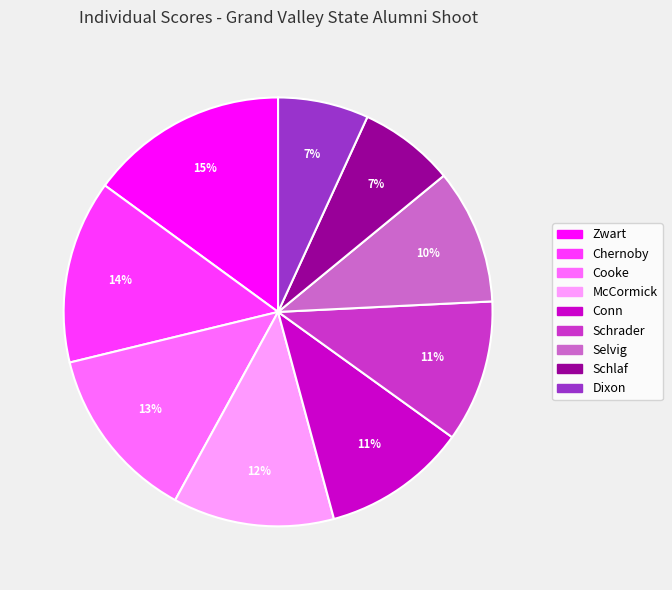

How many segments does this pie chart have?

9